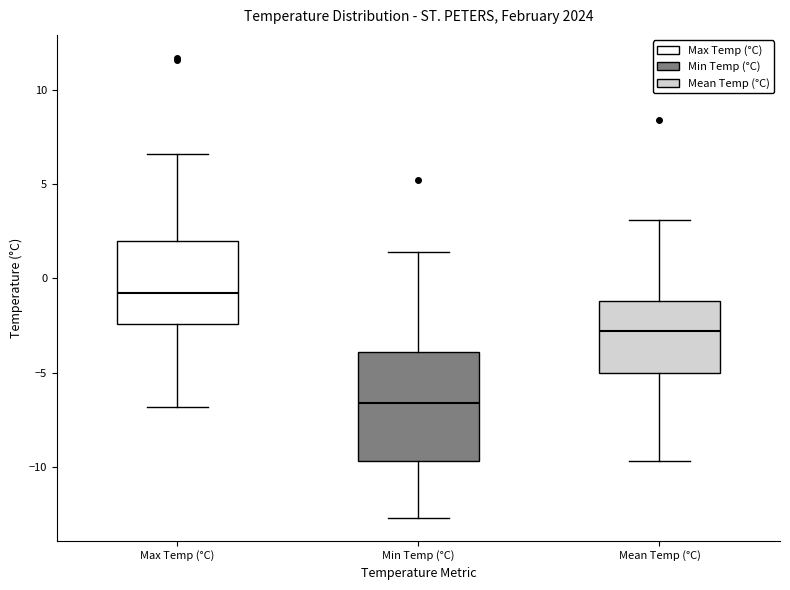

Where does the lower whisker of the box for Mean Temp (°C) end on the y-axis? The values are not printed on the chart, so give them approximately, as read against the axis.

-9.5